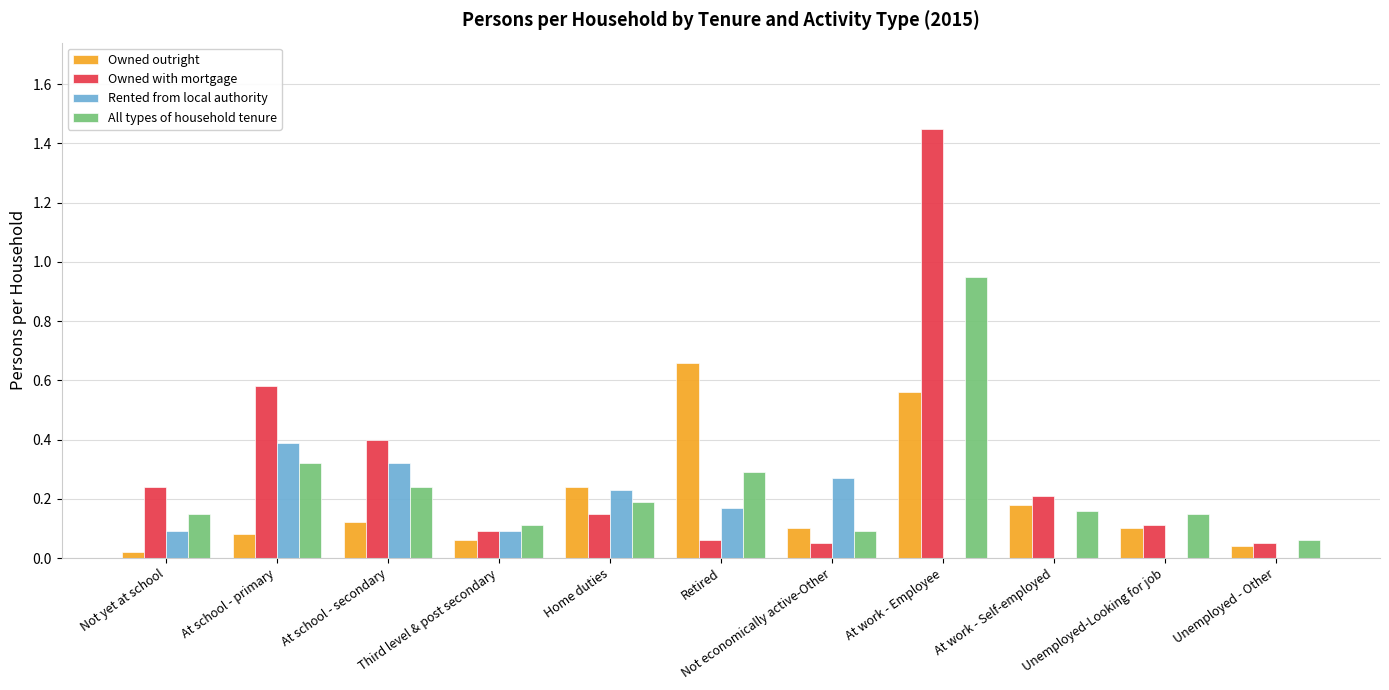

What are all the series names shown in the legend?

Owned outright, Owned with mortgage, Rented from local authority, All types of household tenure